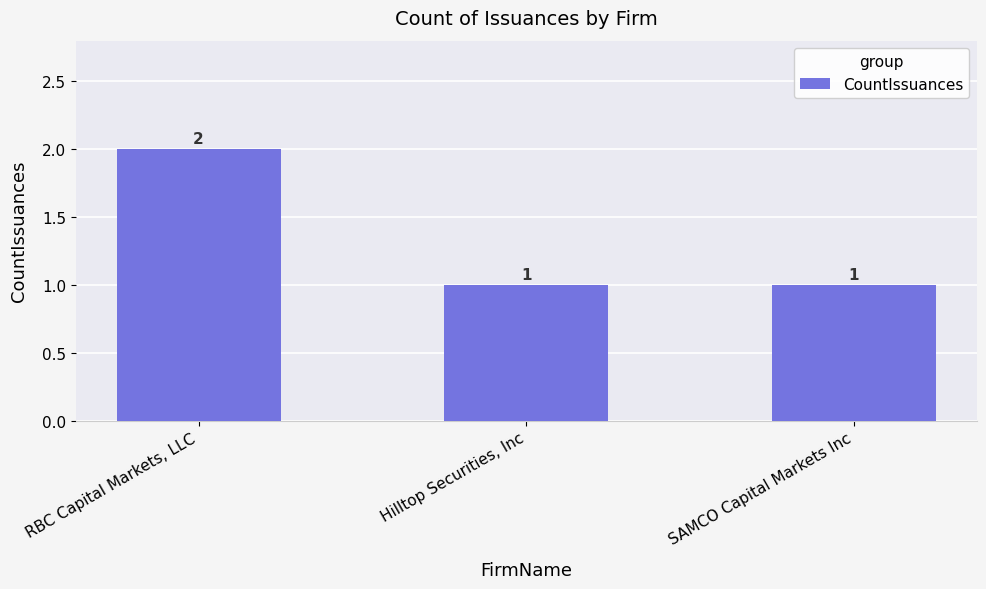

Count the number of categories in the chart.

3